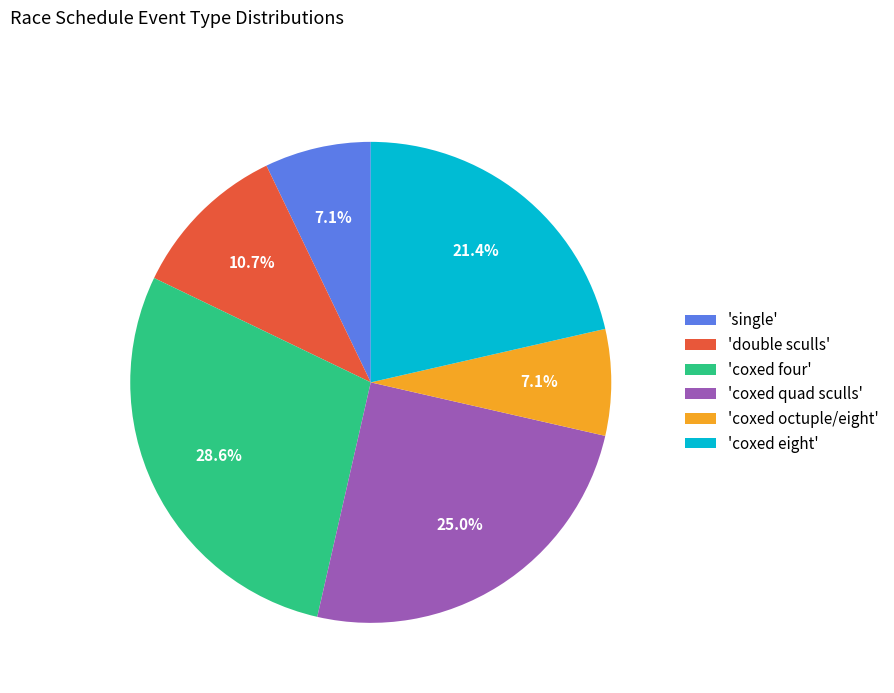

Is there any slice that represents more than half of the pie?

No